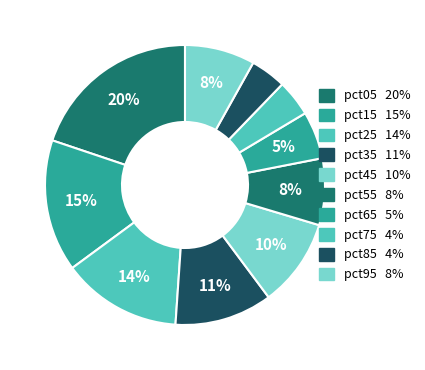

Does pct55 account for over 50% of the chart?

No